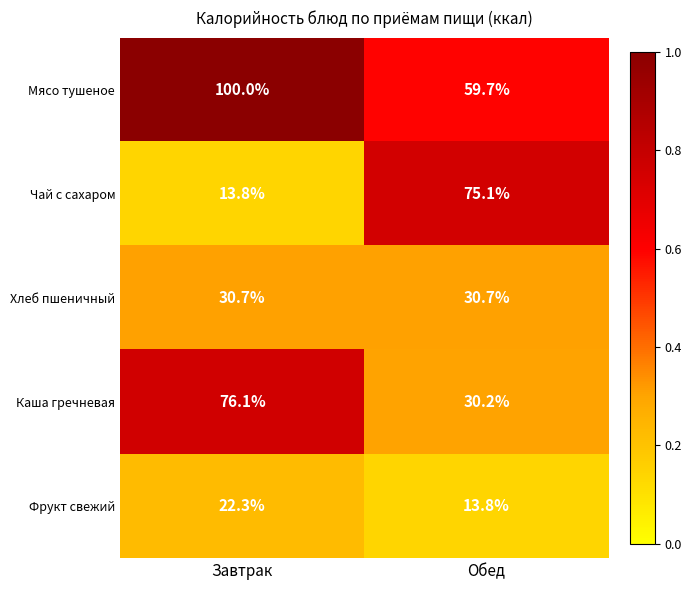

The Чай с сахаром series shows 114.2 at Обед. True or false?

False